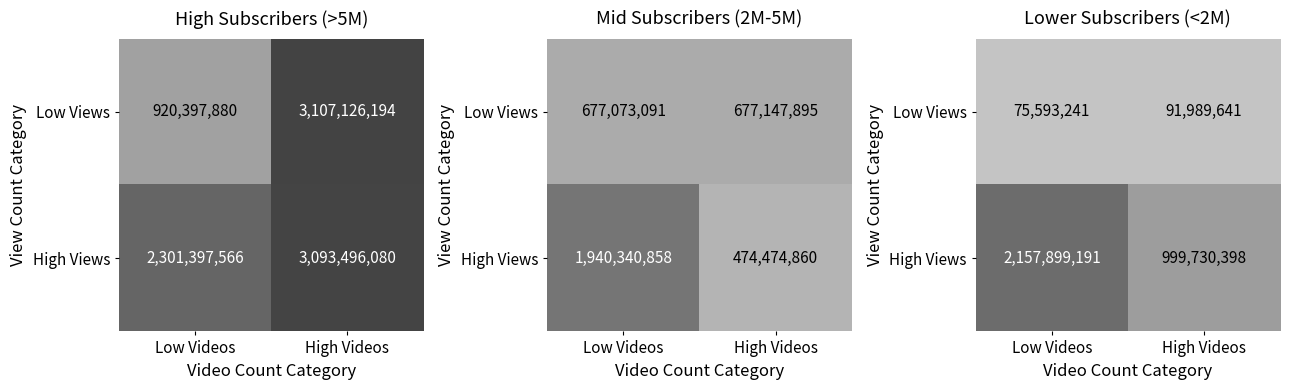

What is the difference between the High Views values at Low Videos and High Videos?

1158168793